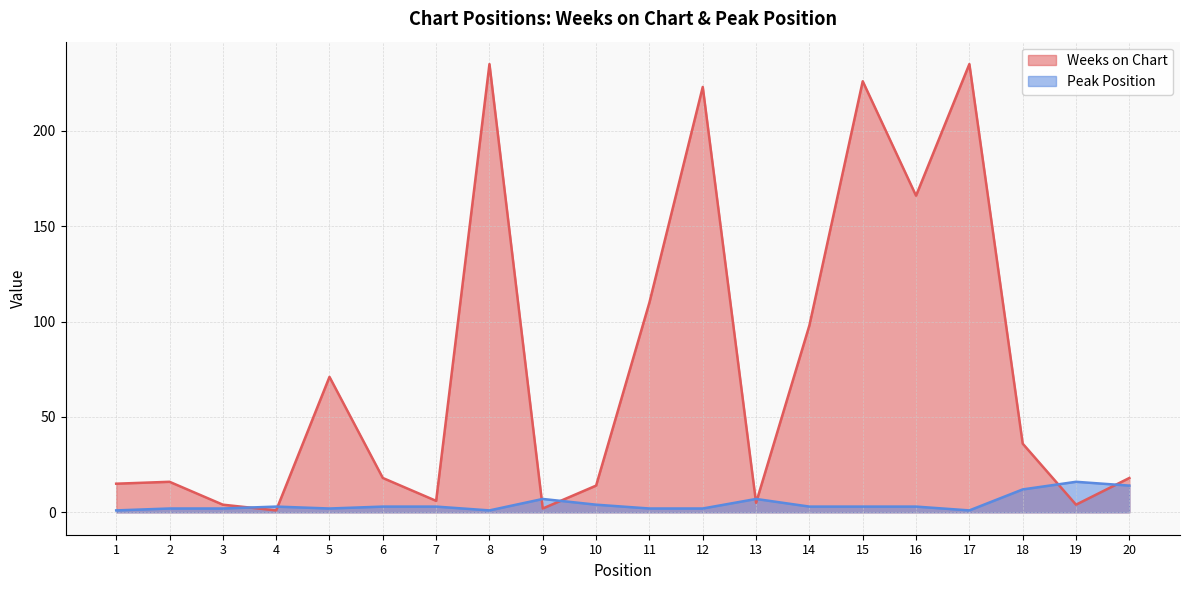

Which series has the largest total across all categories?

Weeks on Chart